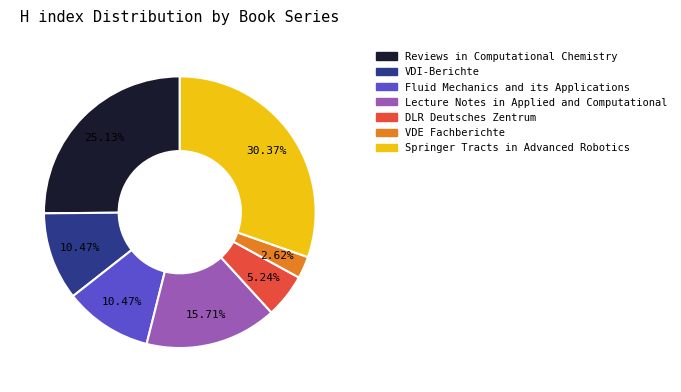

Which has a higher value, Lecture Notes in Applied and Computational or DLR Deutsches Zentrum?

Lecture Notes in Applied and Computational